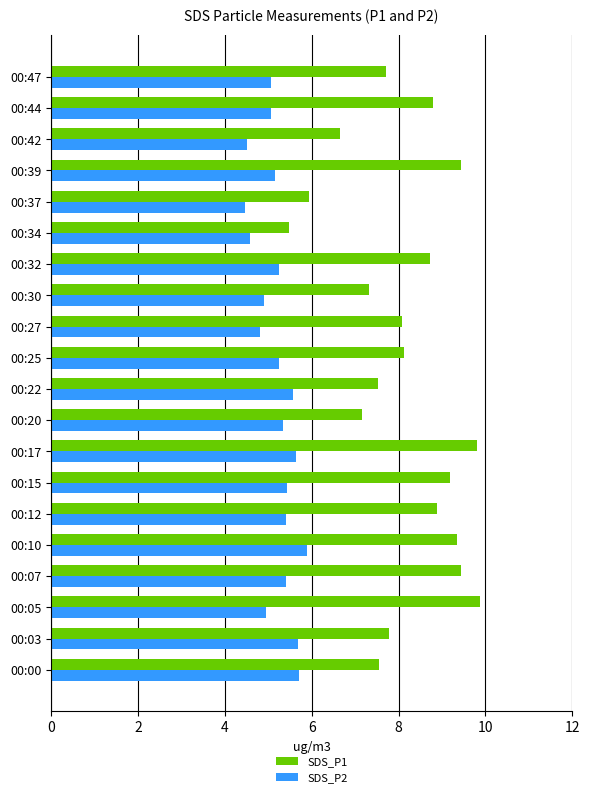

What is the highest value of the SDS_P1 series?

9.9